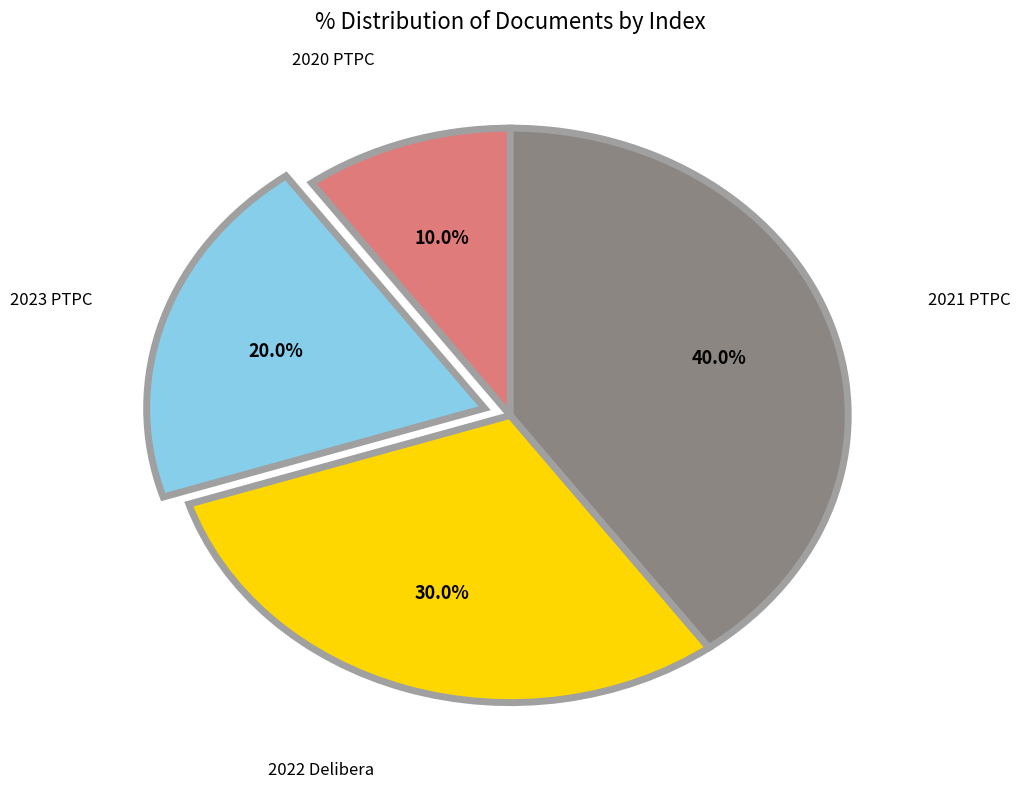

Is there any slice that represents more than half of the pie?

No